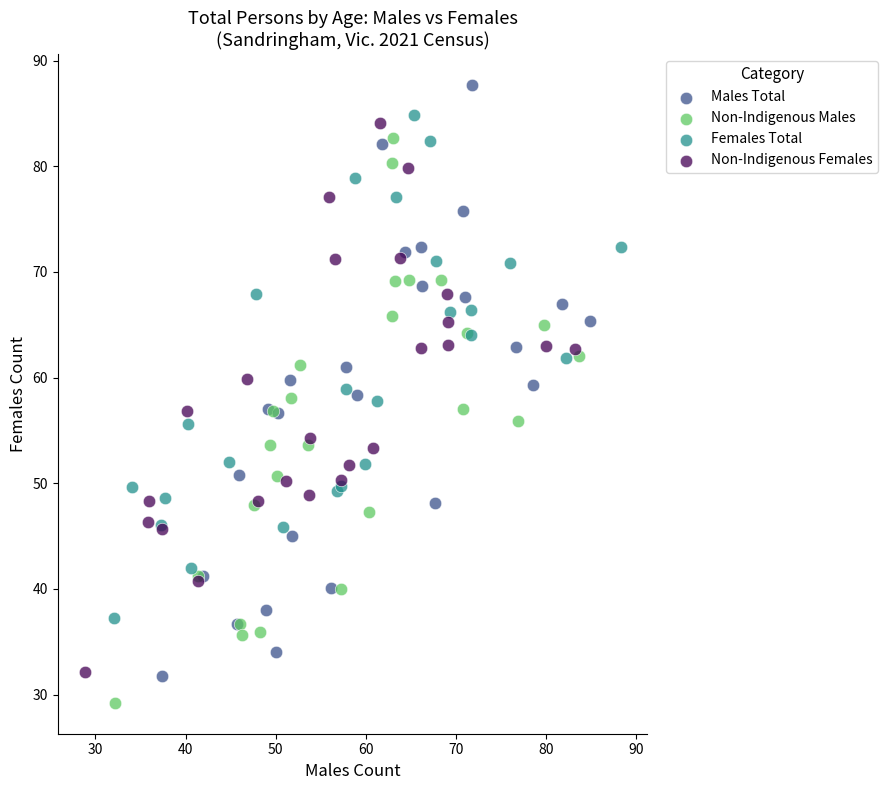

Which series has the widest spread of Y values?

Males Total